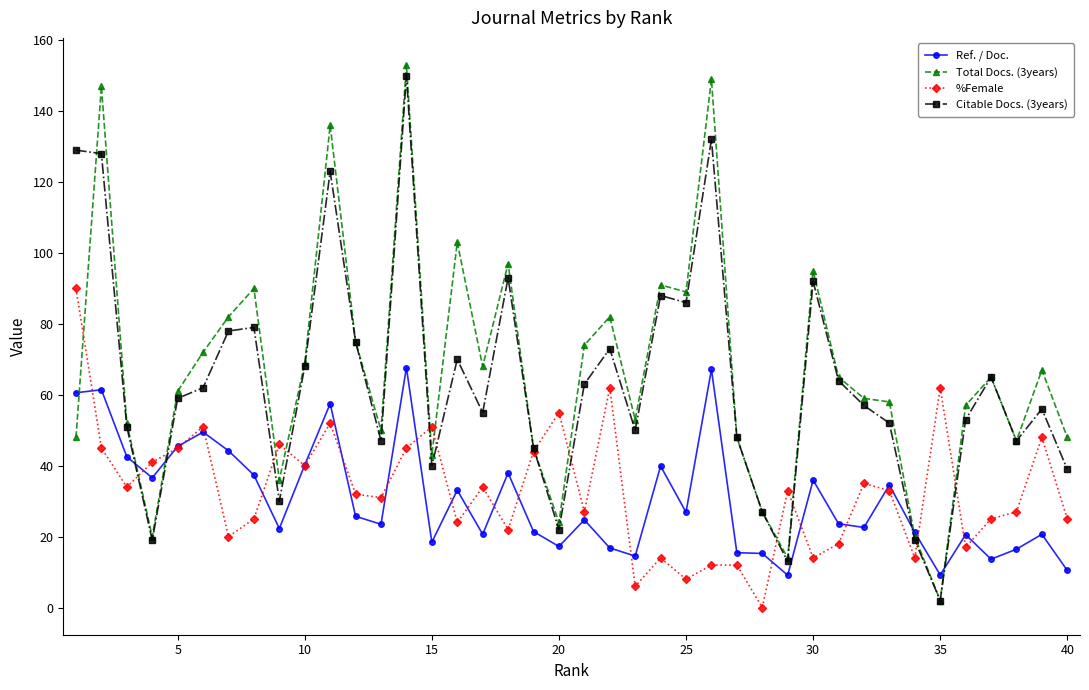

True or false: Total Docs. (3years) has more than 1 points higher than both neighbors.

True